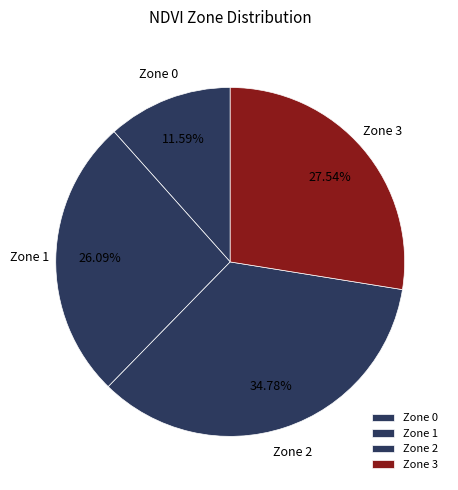

Which category has the biggest portion of the pie?

Zone 2